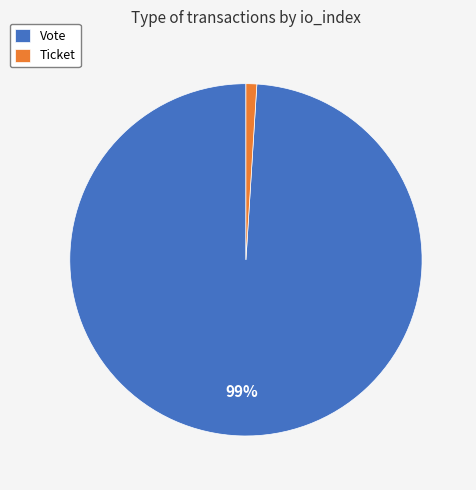

To the nearest percent, what is the difference between the Vote and Ticket slice percentages?

98%